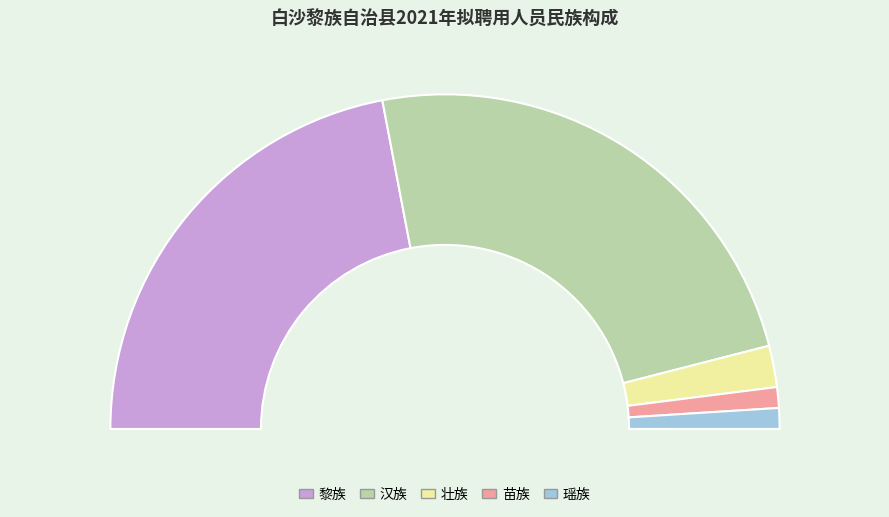

How many segments does this pie chart have?

5